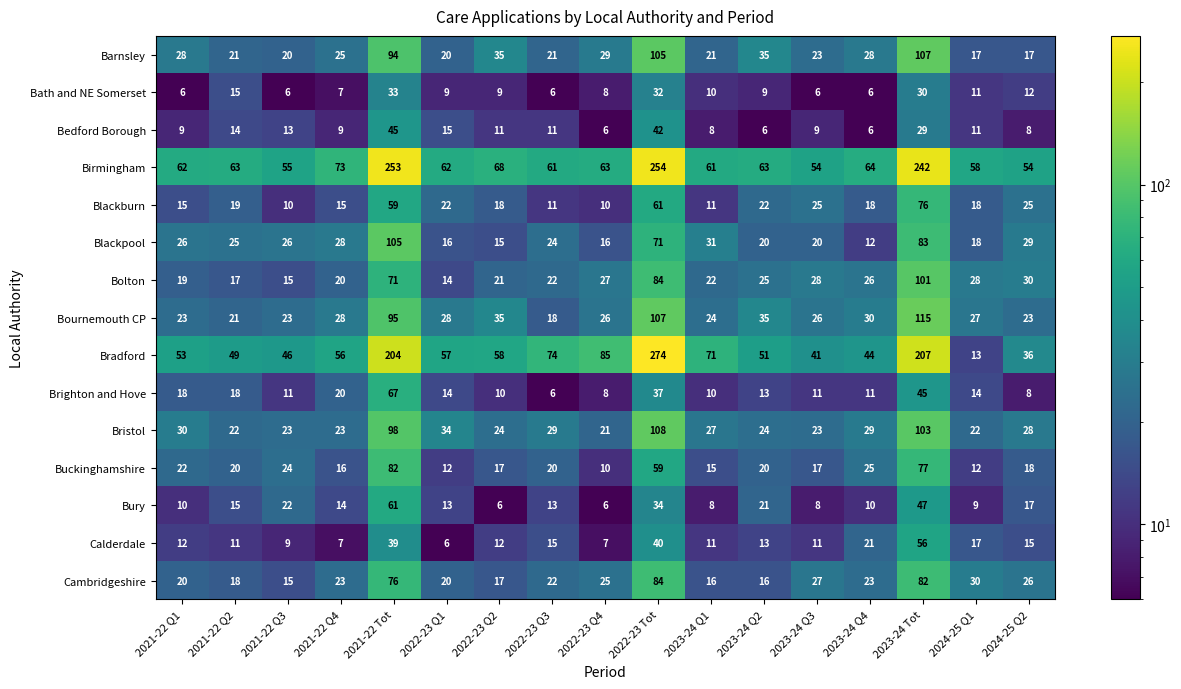

Which series changed the most between 2021-22 Q4 and 2023-24 Q4?

Blackpool